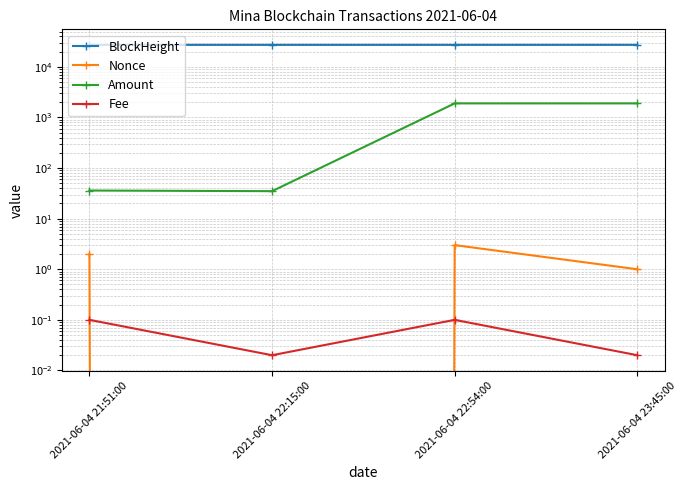

True or false: Nonce has a value of 1.4 at 2021-06-04 23:45:00.

False